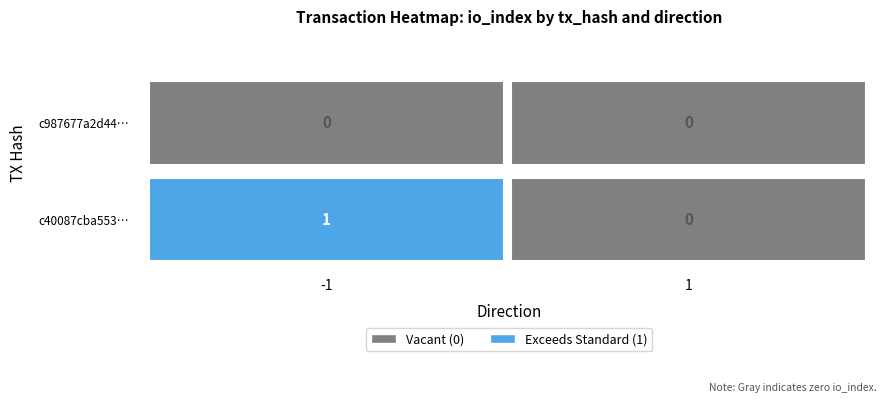

Which series has the largest range (max minus min)?

c40087cba553f6e481a53811354490a07b09528